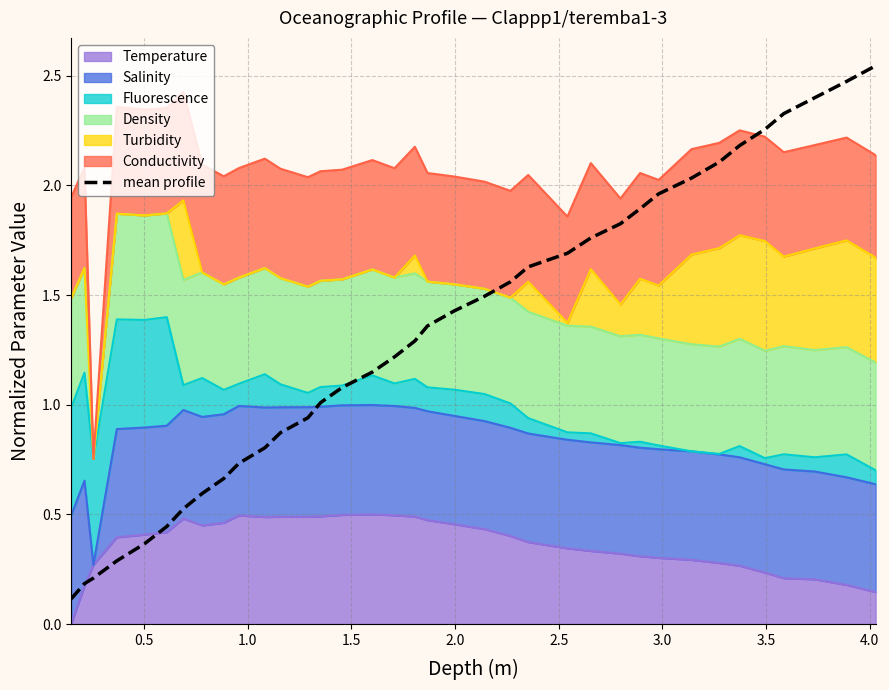

Does the chart have visible grid lines?

Yes